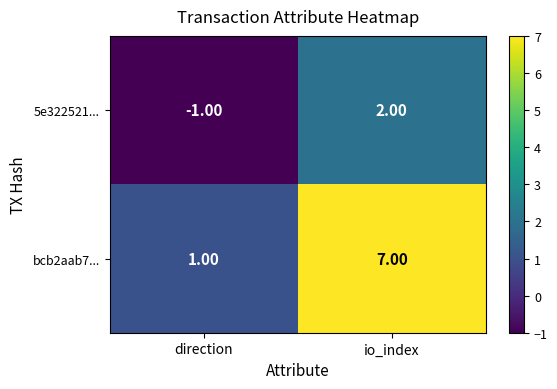

List the labels in order of 5e322521... value, largest first.

io_index, direction